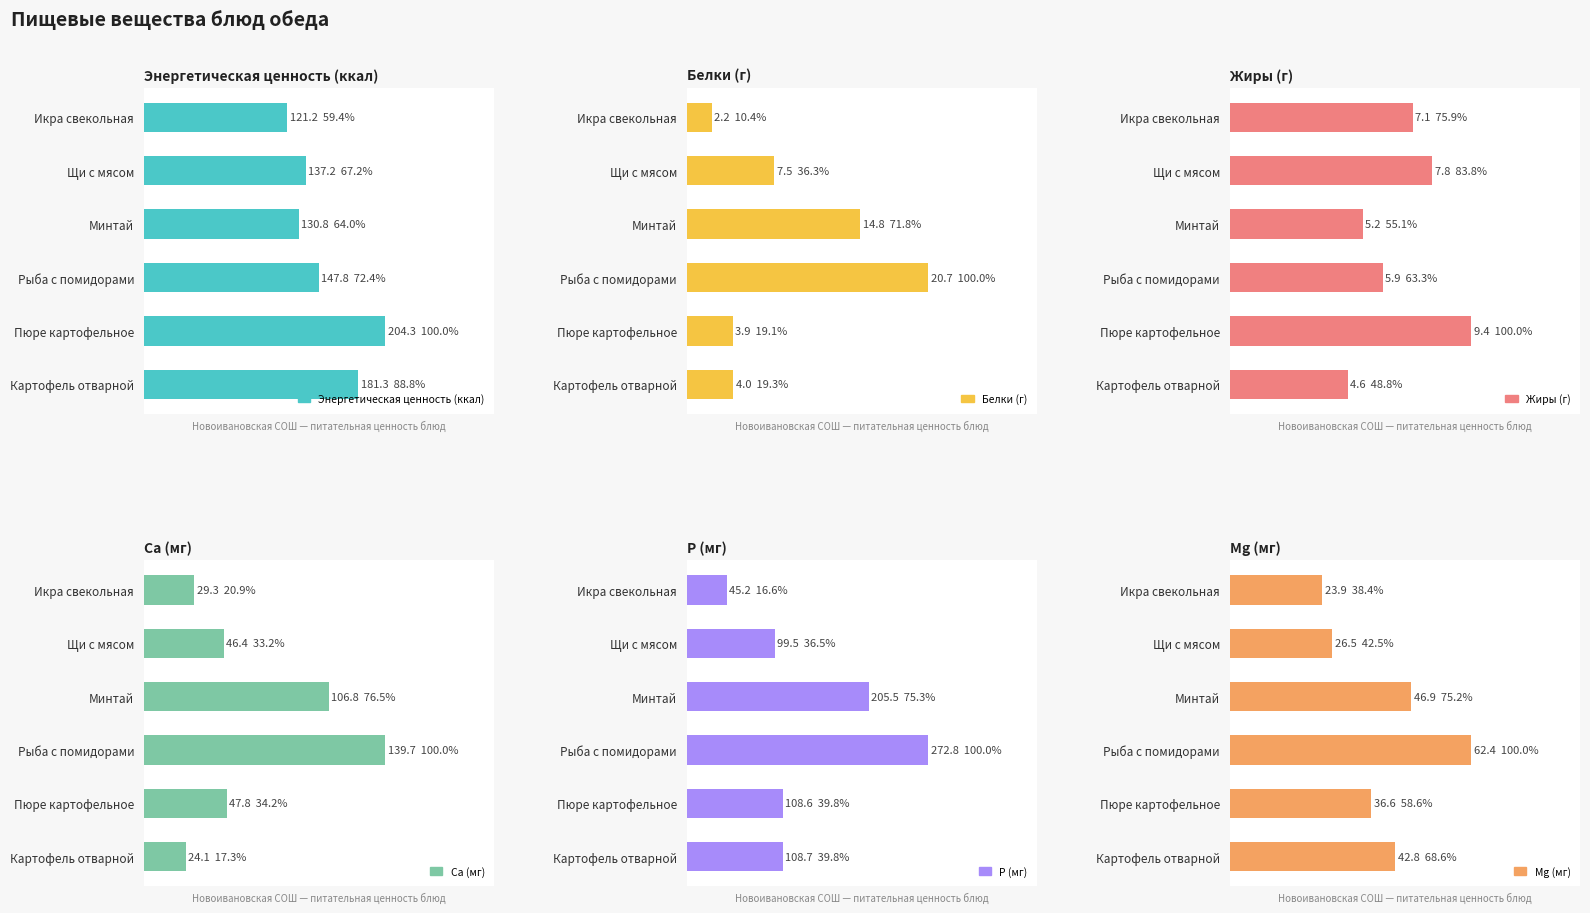

How many groups of bars are there?

6